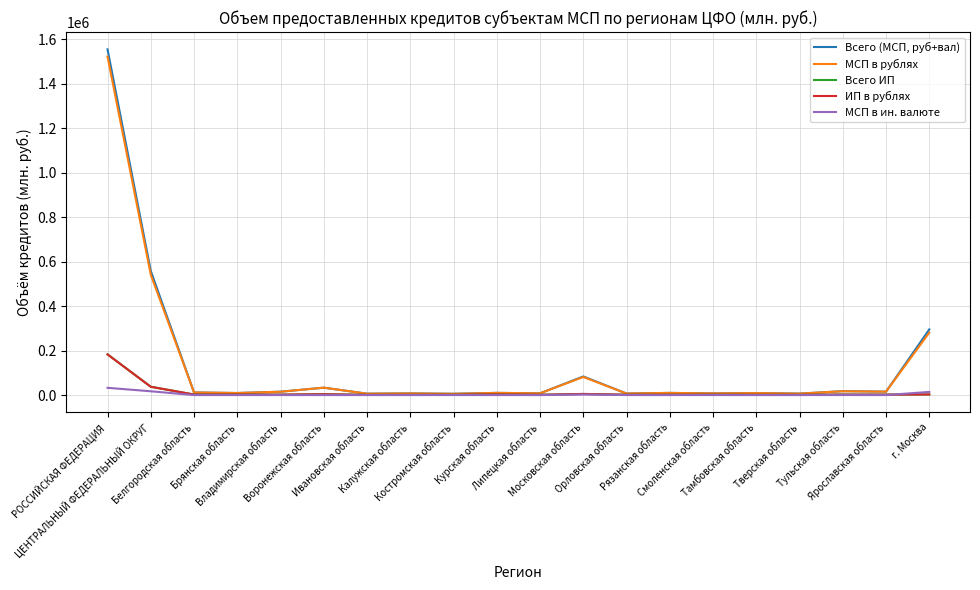

Does the chart display data point markers on the line(s)?

No